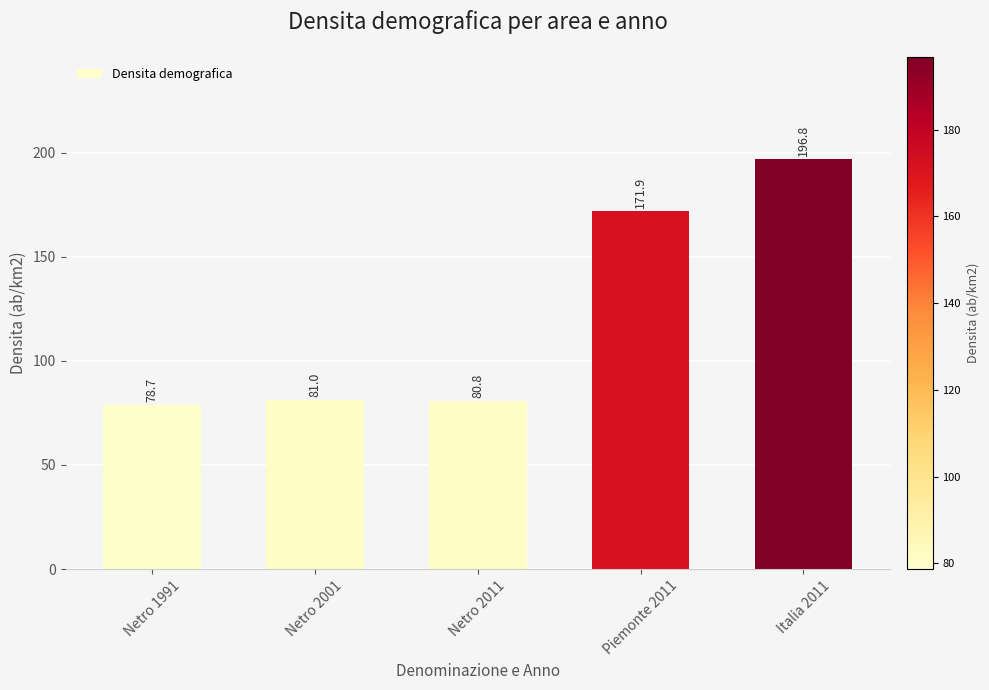

What is the approximate value at Netro 2001?

81.0